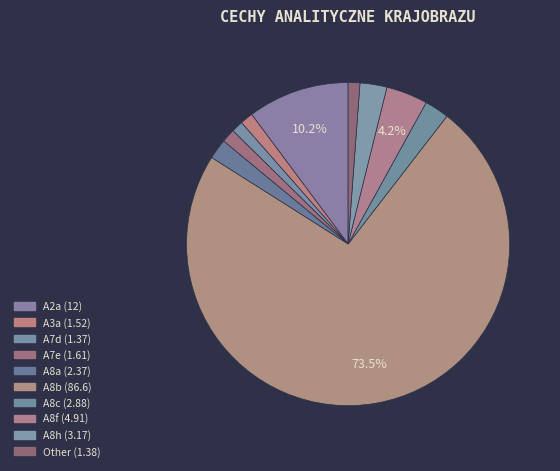

How many segments does this pie chart have?

10